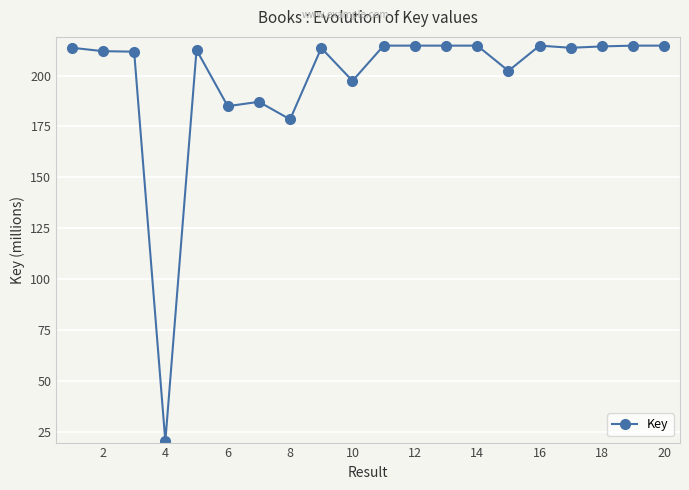

True or false: there are more than 2 points higher than both neighbors.

True